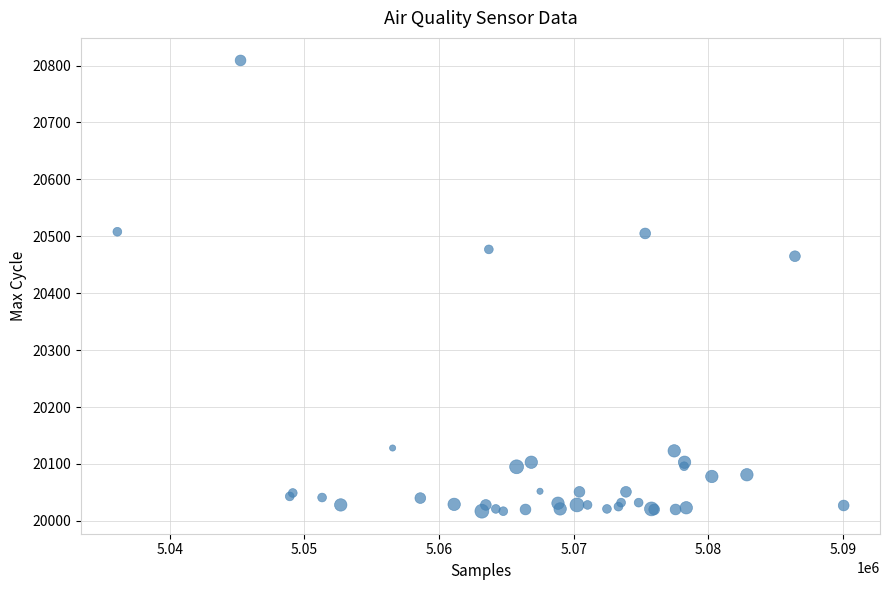

What Y value in the scatter plot is closest to 20413?

20465